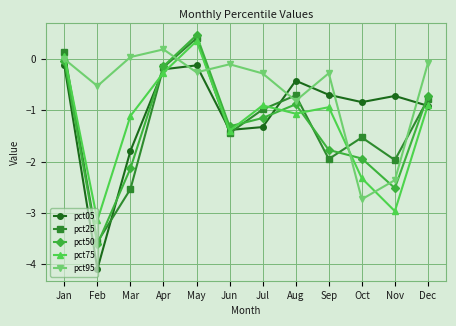

Does the chart display data point markers on the line(s)?

Yes